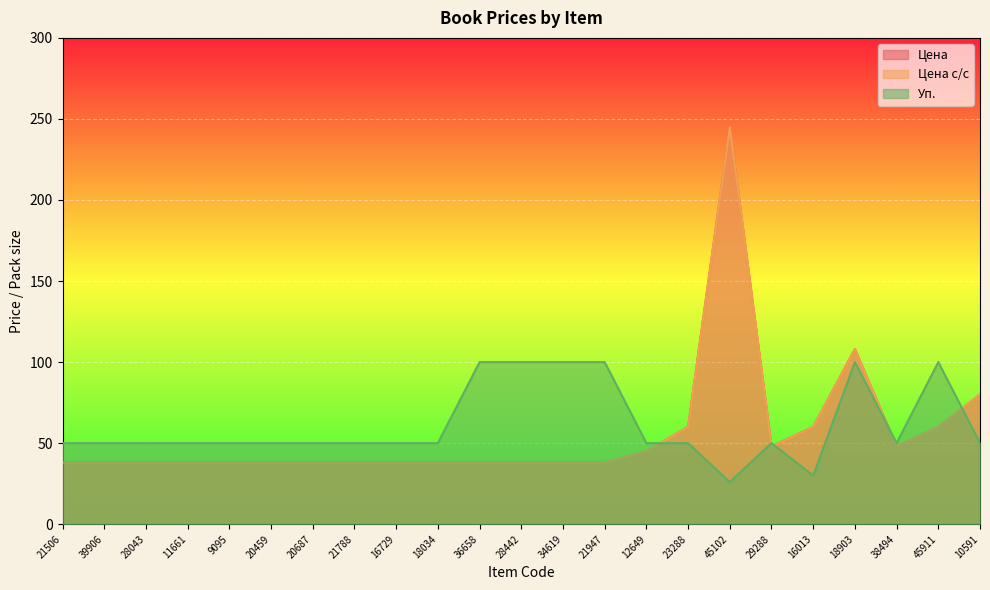

Reading right to left, what are all the values shown in this chart?

Цена: 10591=80	45911=60	38494=48	18903=108	16013=60	29288=48	45102=245	23288=60	12649=45	21947=38	34619=38	28442=38	36658=38	18034=38	16729=38	21788=38	20687=38	20459=38	9095=38	11661=38	28043=38	39906=38	21506=38
Цена с/с: 10591=80	45911=60	38494=48	18903=108	16013=60	29288=48	45102=245	23288=60	12649=45	21947=38	34619=38	28442=38	36658=38	18034=38	16729=38	21788=38	20687=38	20459=38	9095=38	11661=38	28043=38	39906=38	21506=38
Уп.: 10591=50	45911=100	38494=50	18903=100	16013=30	29288=50	45102=26	23288=50	12649=50	21947=100	34619=100	28442=100	36658=100	18034=50	16729=50	21788=50	20687=50	20459=50	9095=50	11661=50	28043=50	39906=50	21506=50